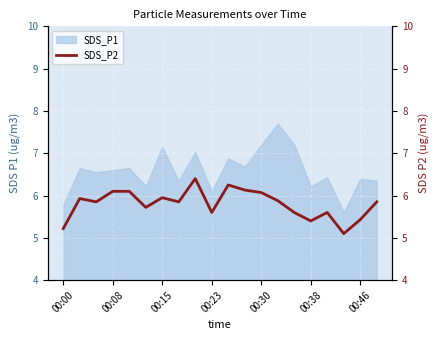

At which label is SDS_P1 closest to 6?

00:23